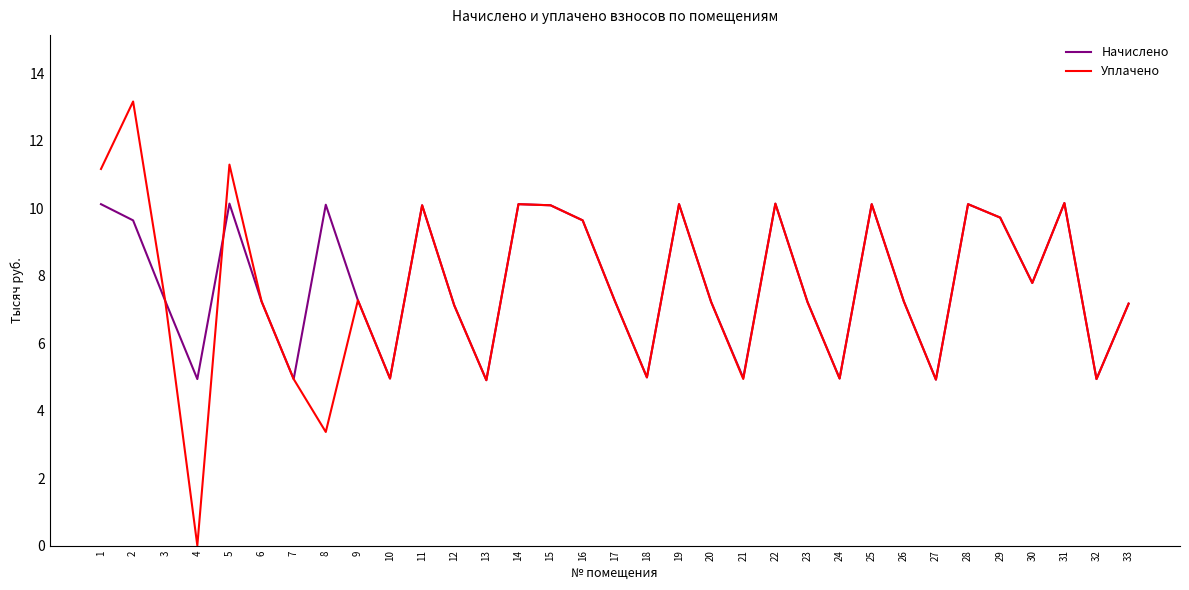

What are all the series names shown in the legend?

Начислено, Уплачено